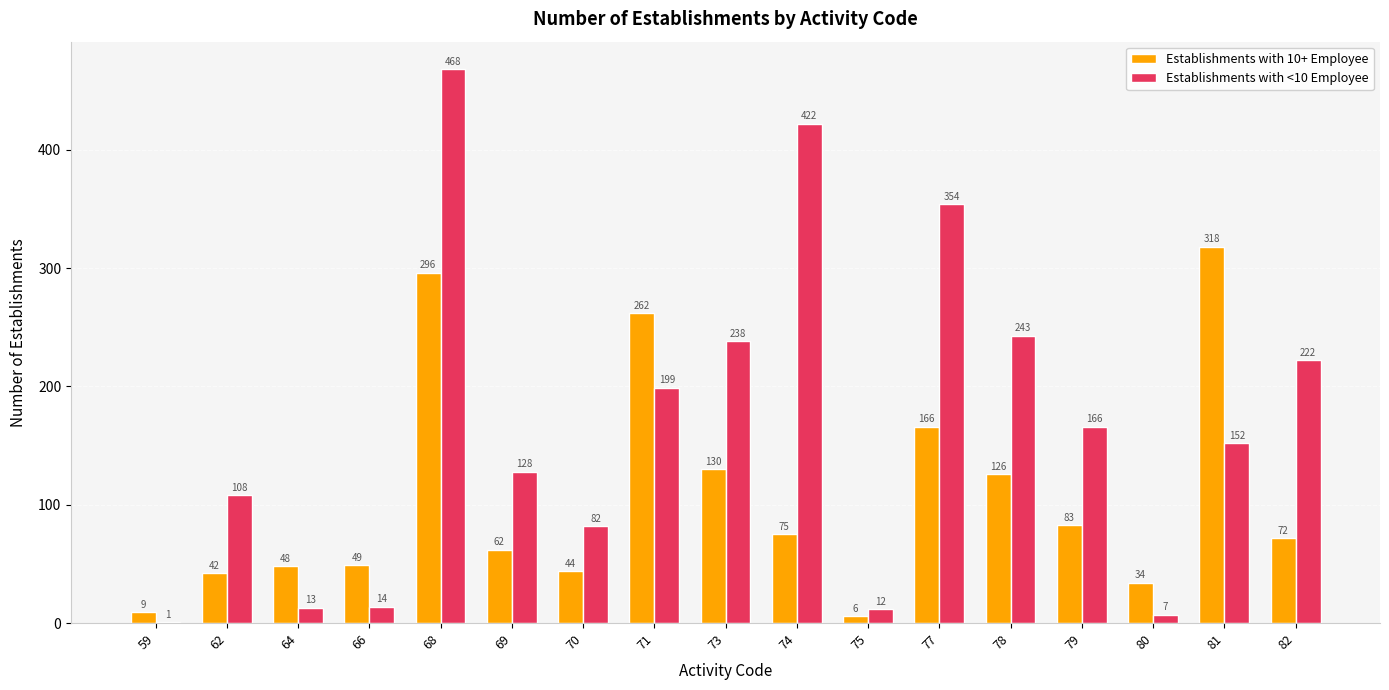

Reading left to right, extract all data points from this chart.

Establishments with 10+ Employee: 59=9	62=42	64=48	66=49	68=296	69=62	70=44	71=262	73=130	74=75	75=6	77=166	78=126	79=83	80=34	81=318	82=72
Establishments with <10 Employee: 59=1	62=108	64=13	66=14	68=468	69=128	70=82	71=199	73=238	74=422	75=12	77=354	78=243	79=166	80=7	81=152	82=222